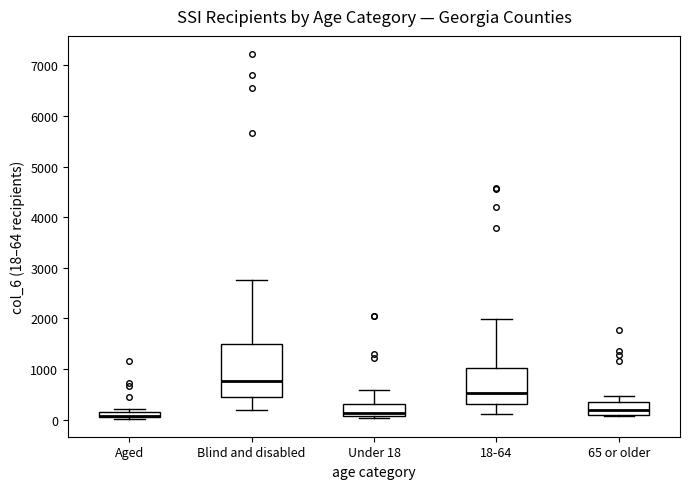

Which box is the tallest, from its lower edge to its upper edge?

Blind and disabled